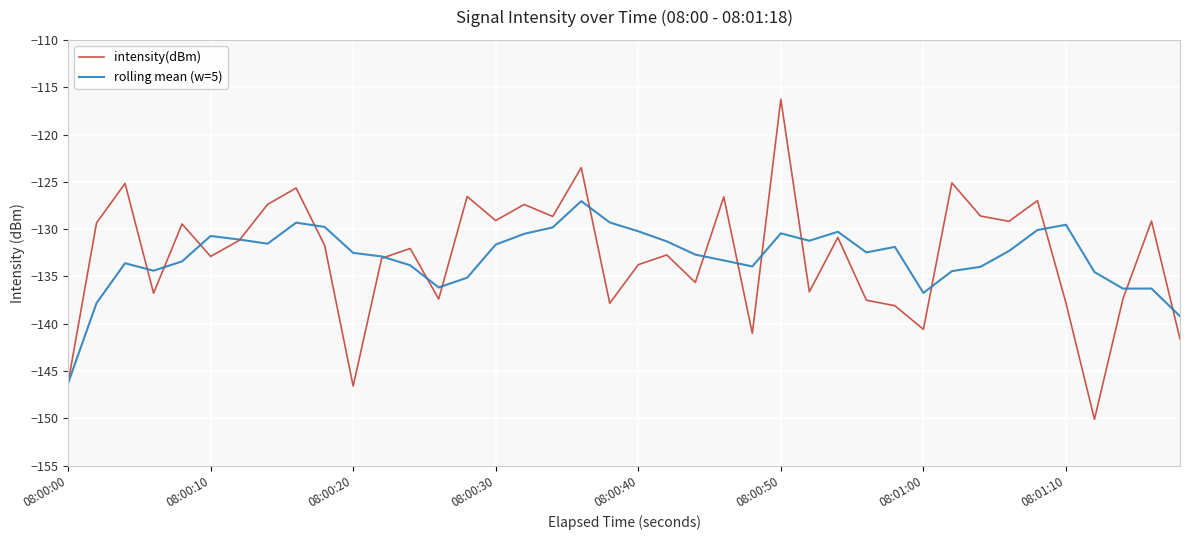

How many interior local peaks does the intensity(dBm) series have?

14